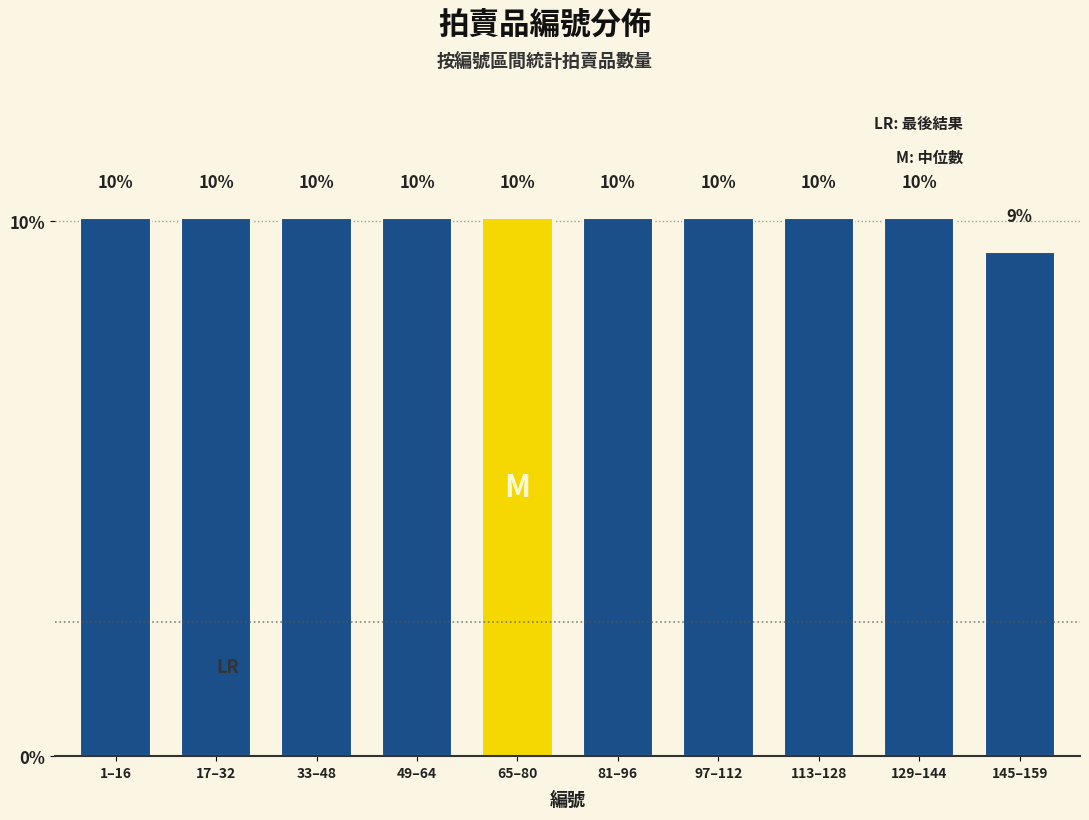

How many bars are there in total?

10